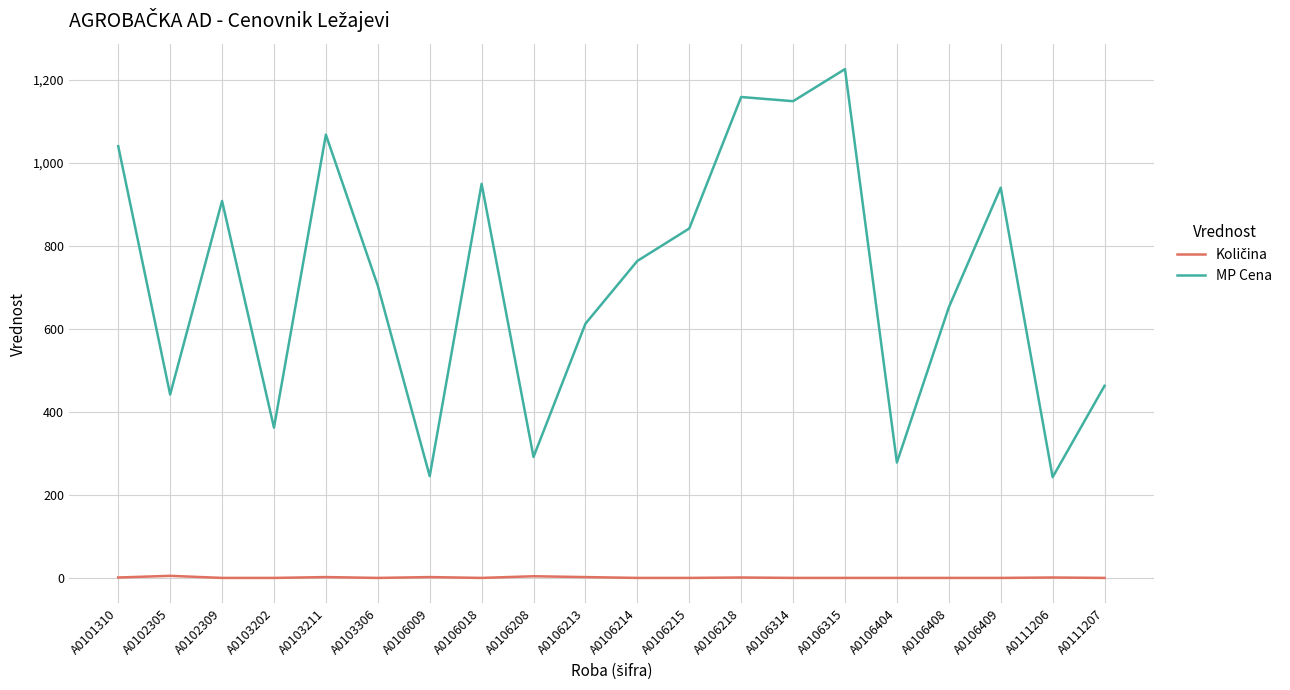

At which category is the sum across all series the highest?

A0106315